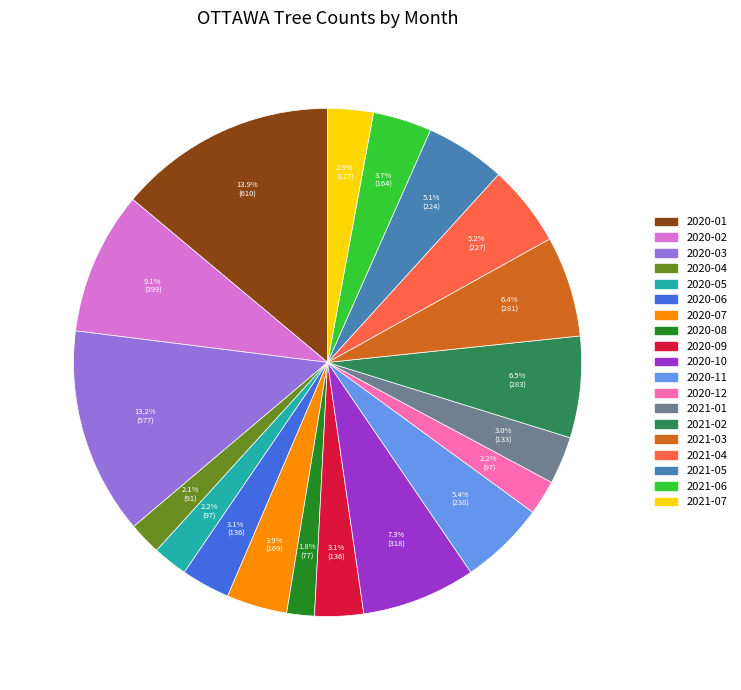

Combined, what portion of the pie is 2020-02 and 2020-11?

14.5%